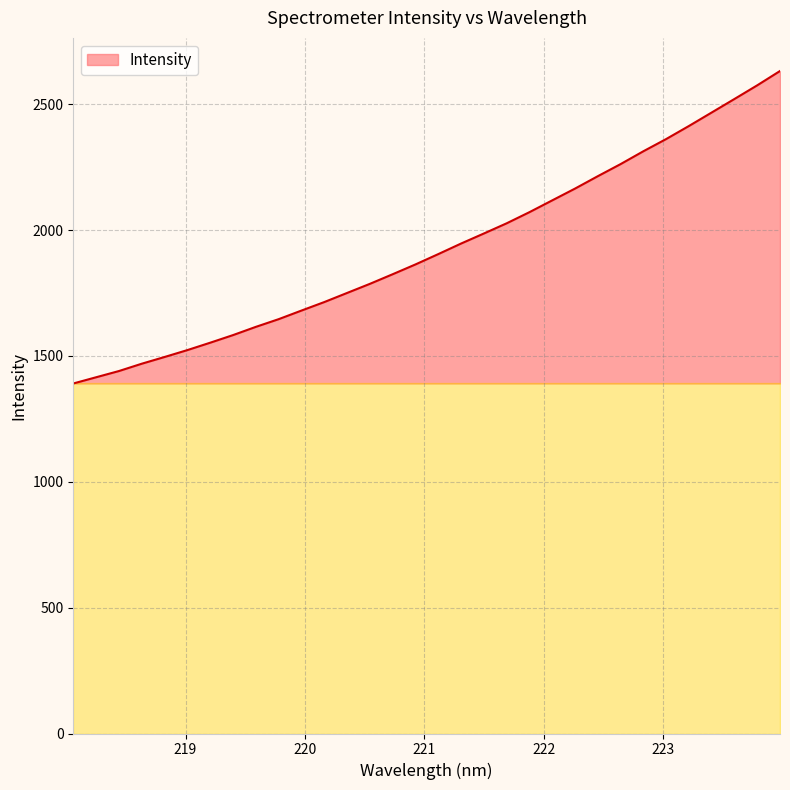

How many lines are shown in the chart?

1